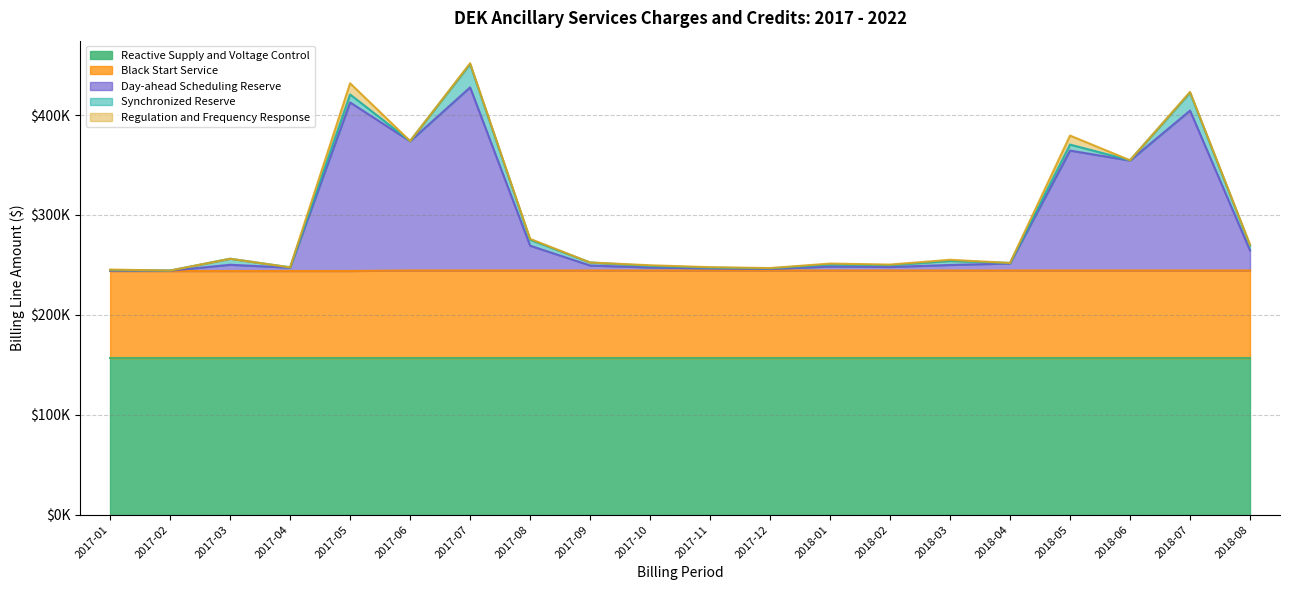

What is the sum of all Synchronized Reserve values?

87952.1